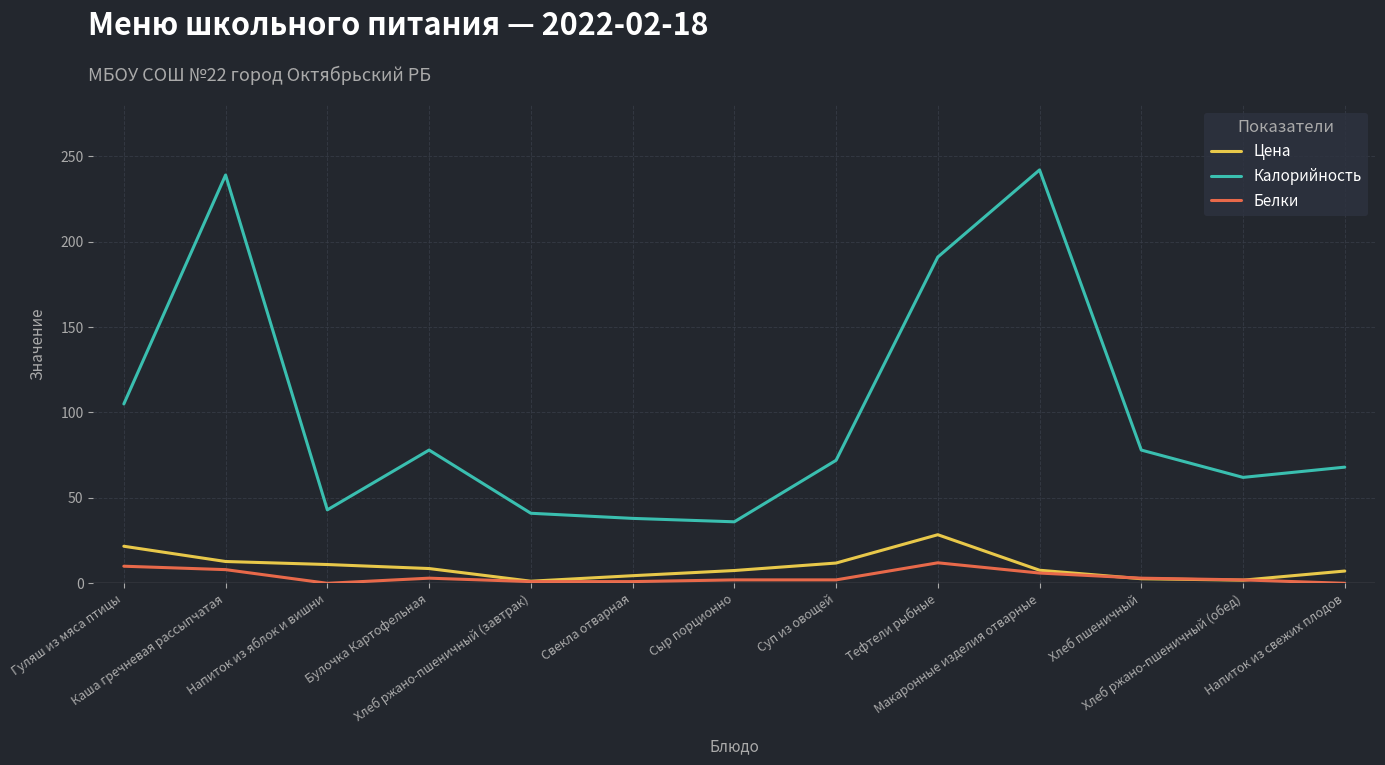

Which series has the largest total across all categories?

Калорийность